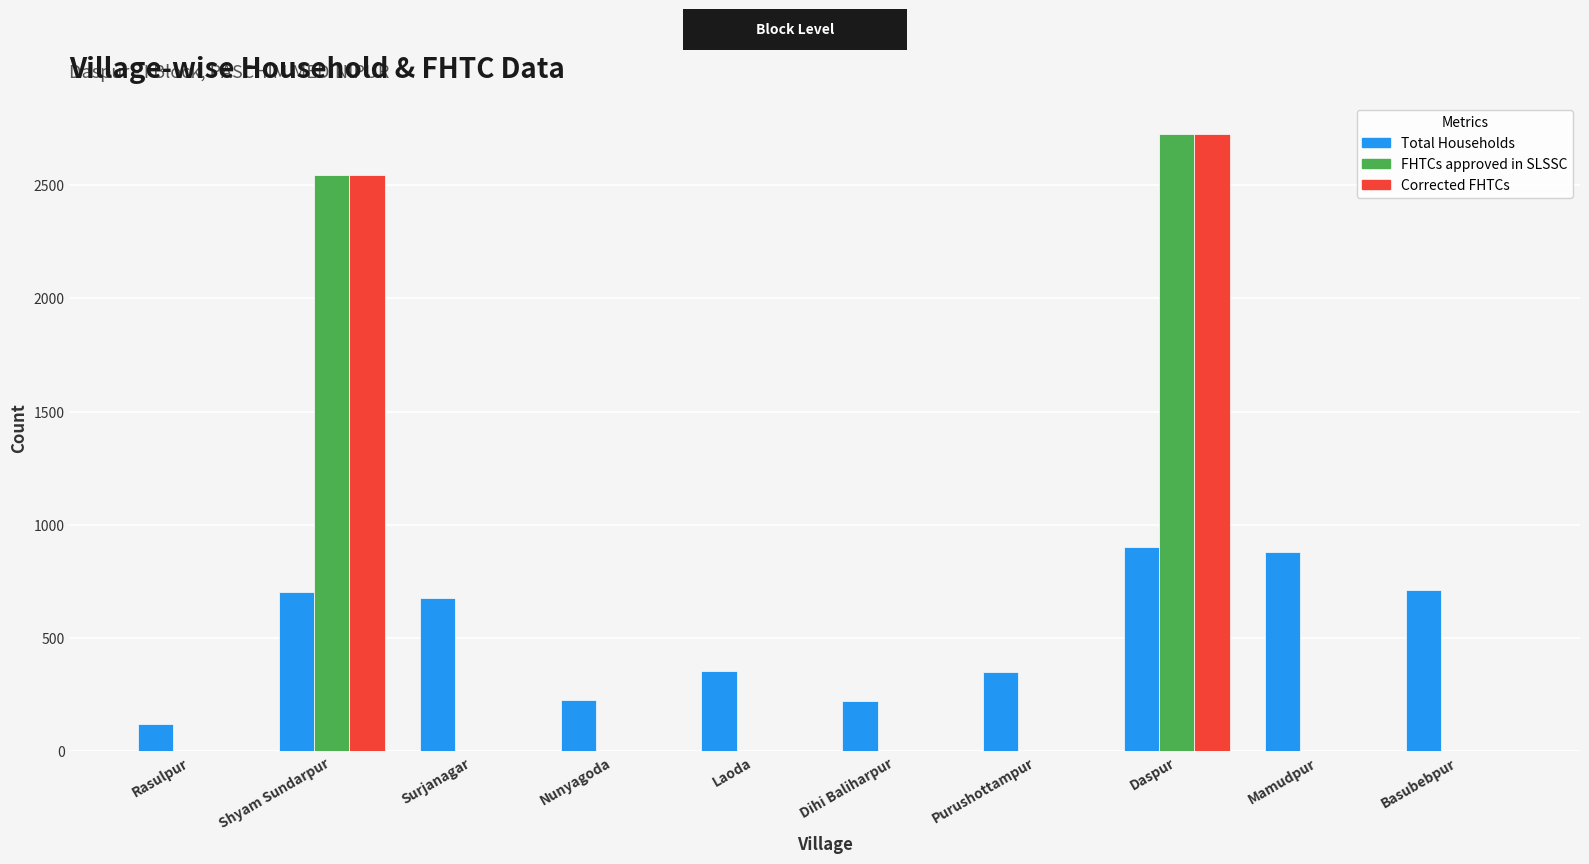

What is the average value of the Total Households series?

514